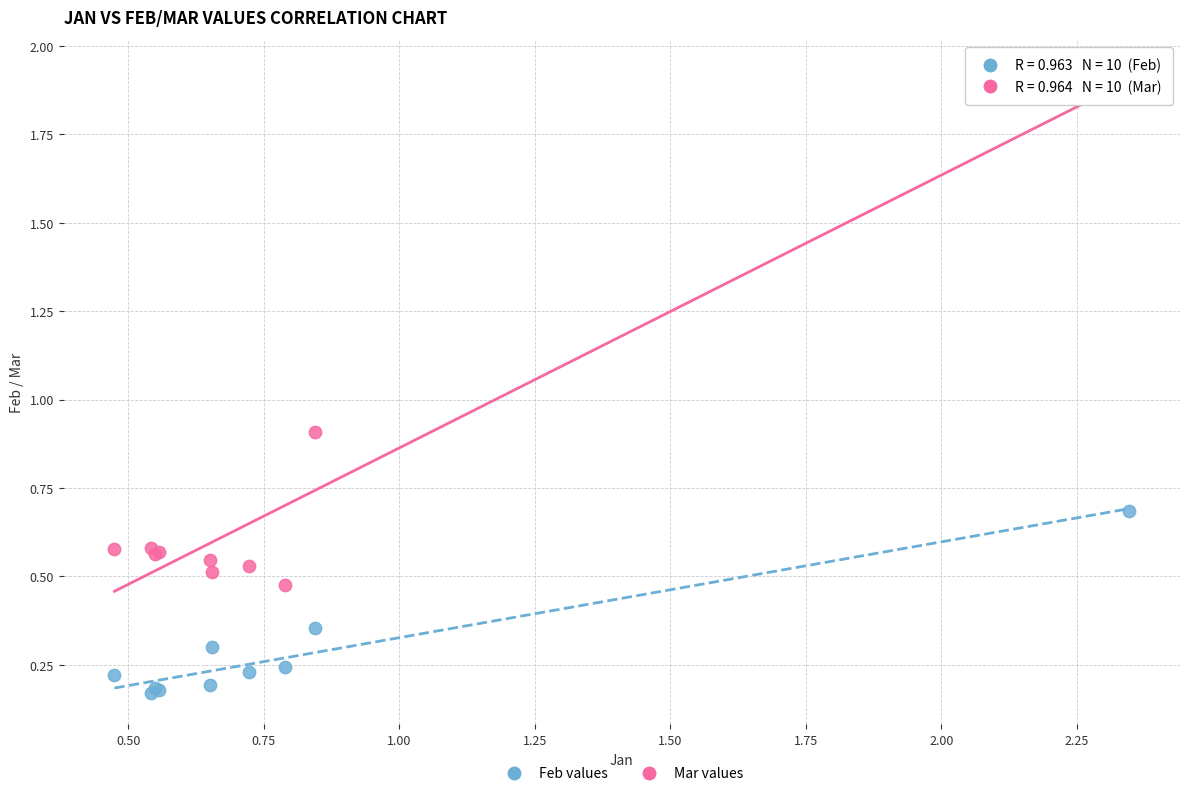

In the Mar values series, what Y value is closest to 1?

0.9